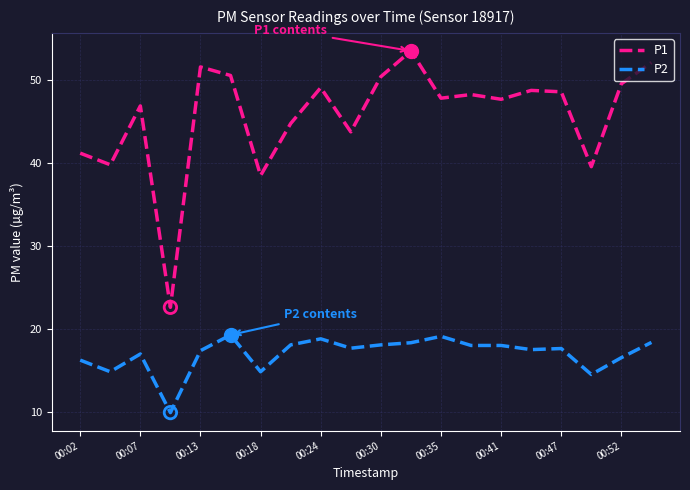

At how many categories does at least one series exceed 12?

20